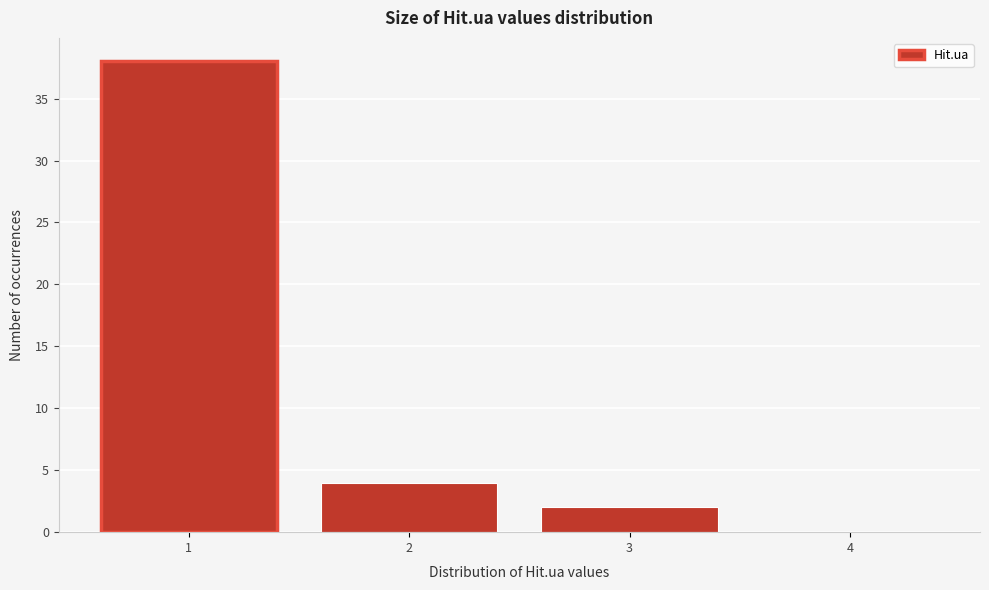

Reading left to right, list all the values displayed in this chart.

1=38	2=4	3=2	4=0